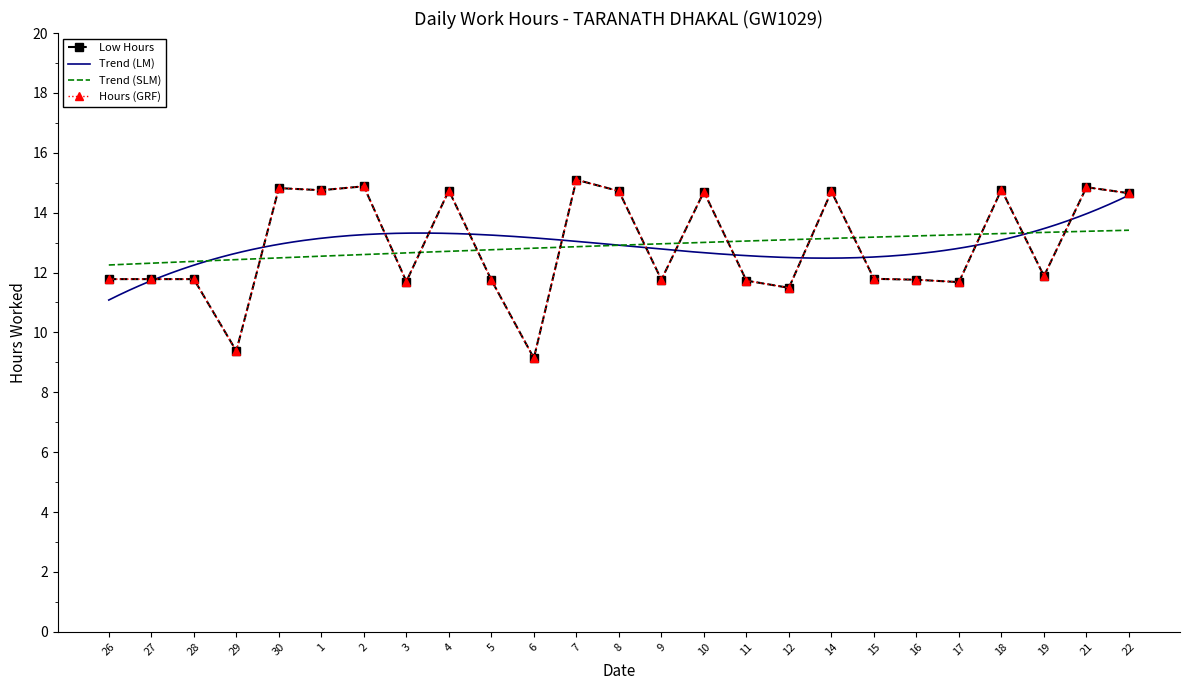

List the labels in order of value, smallest first.

6, 29, 12, 17, 3, 11, 5, 9, 16, 26, 27, 28, 15, 19, 22, 10, 14, 8, 4, 1, 18, 30, 21, 2, 7